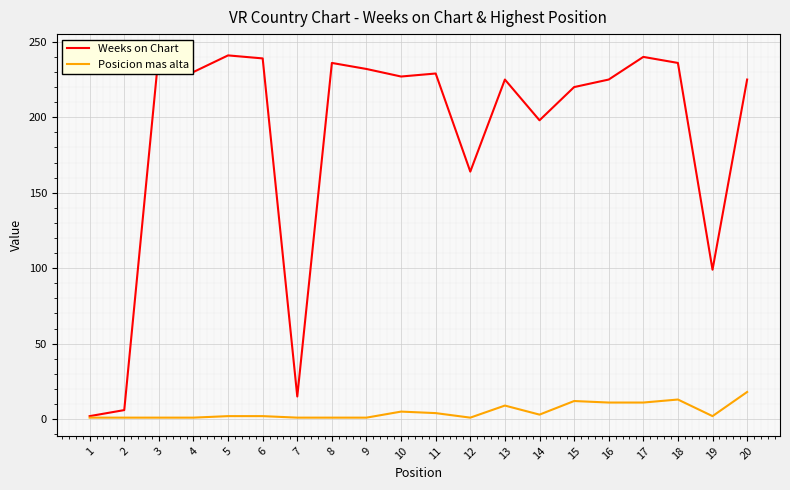

Which series has the widest spread of values?

Weeks on Chart